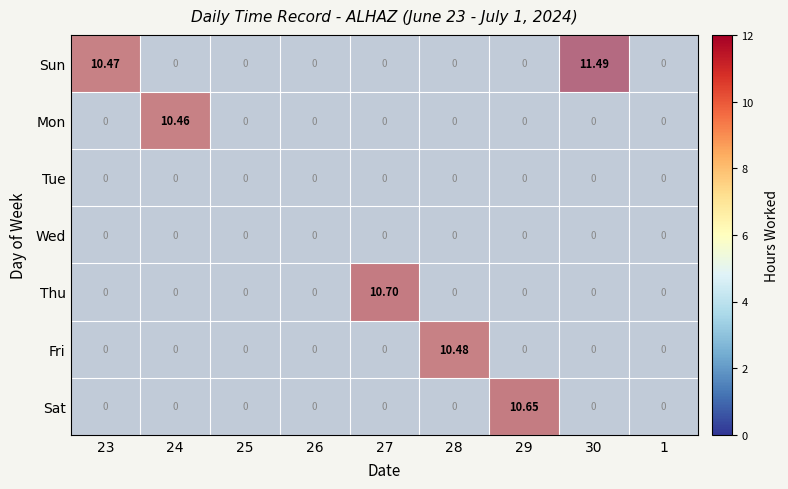

Is it true that Thu equals -4.9 at 26?

False